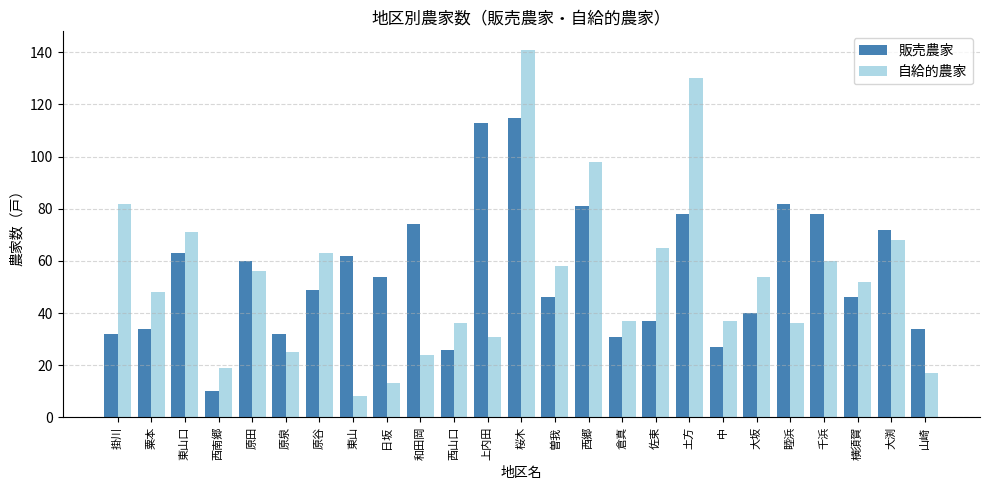

Does the chart contain any negative values?

No